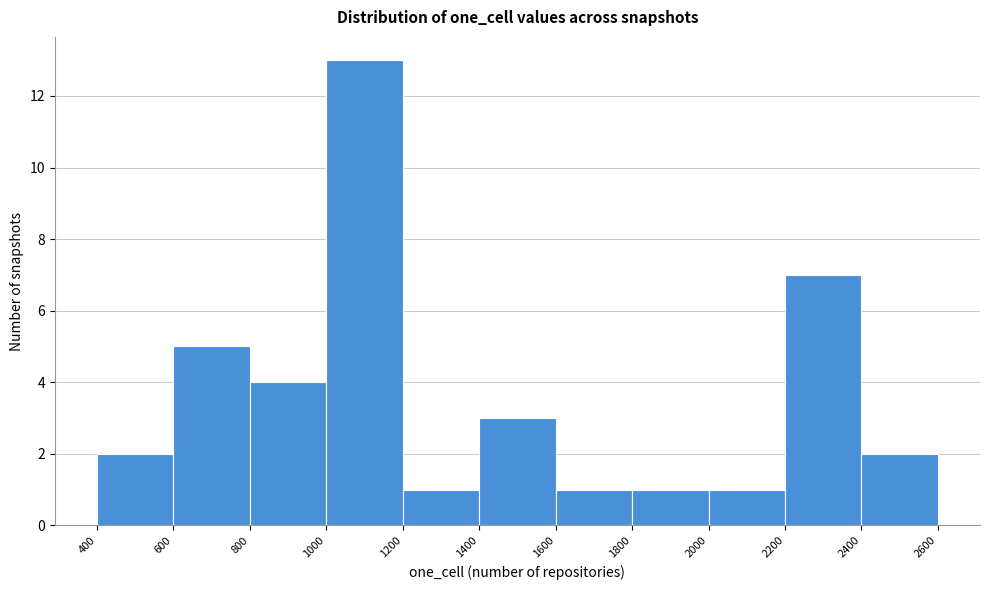

Reading left to right, list every bar in this chart as the range it spans on the x-axis followed by its height. The values are not printed on the chart, so give them approximately, as read against the axis.

400 to 600: 2
600 to 800: 5
800 to 1000: 4
1000 to 1200: 13
1200 to 1400: 1
1400 to 1600: 3
1600 to 1800: 1
1800 to 2000: 1
2000 to 2200: 1
2200 to 2400: 7
2400 to 2600: 2